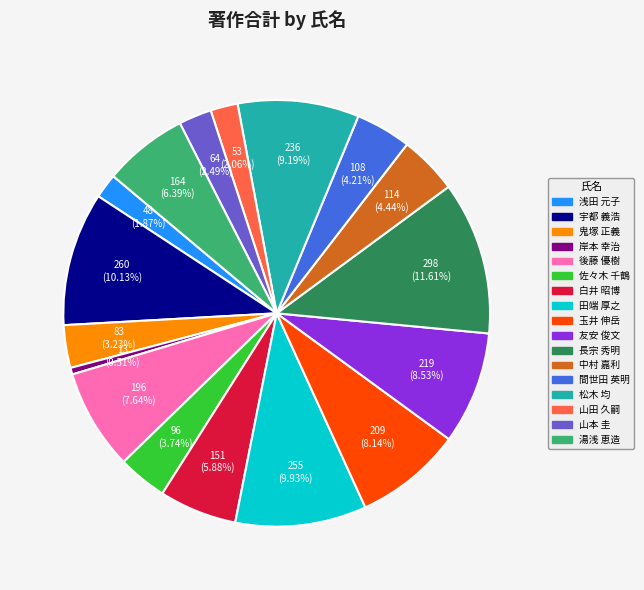

Does any single category account for the majority?

No